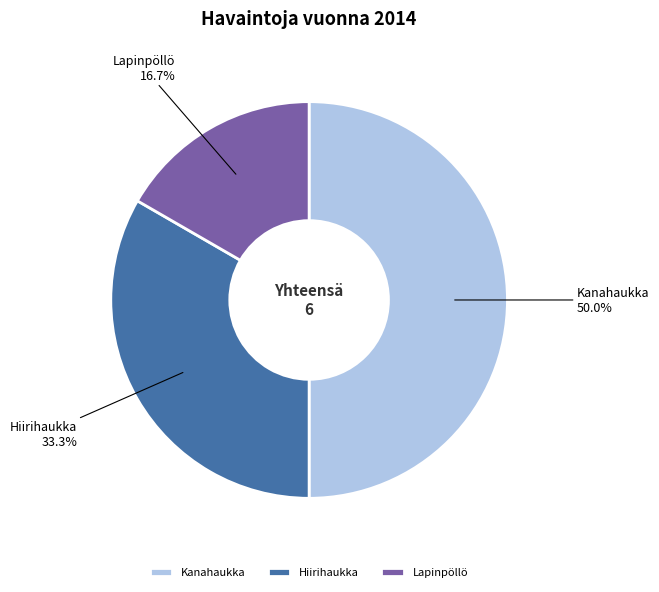

Which slice is the largest?

Kanahaukka